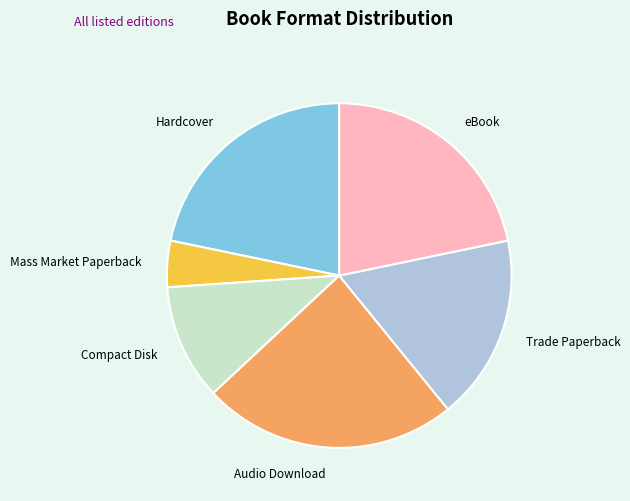

Which slice is the largest?

Audio Download